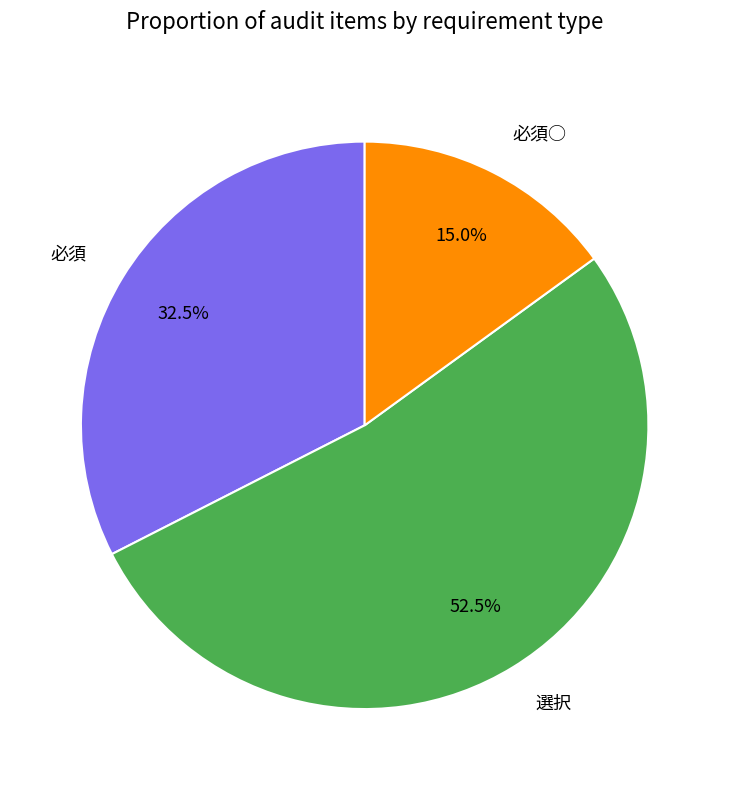

Approximately how many times larger is the value at 必須 compared to 選択?

0.6